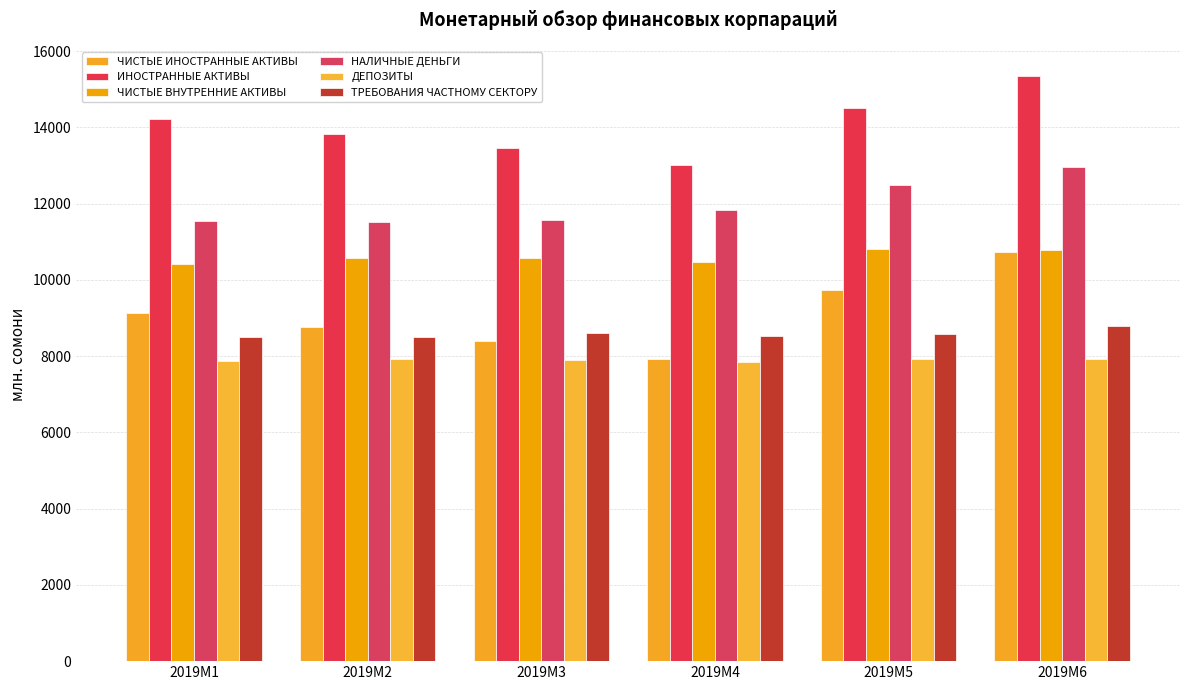

Reading right to left, what are all the values shown in this chart?

ЧИСТЫЕ ИНОСТРАННЫЕ АКТИВЫ: 2019M6=10724.7	2019M5=9743.6	2019M4=7916.0	2019M3=8392.7	2019M2=8770.1	2019M1=9136.8
ИНОСТРАННЫЕ АКТИВЫ: 2019M6=15344.8	2019M5=14520.5	2019M4=13025.1	2019M3=13450.2	2019M2=13838.0	2019M1=14230.8
ЧИСТЫЕ ВНУТРЕННИЕ АКТИВЫ: 2019M6=10777.8	2019M5=10805.6	2019M4=10469.0	2019M3=10578.0	2019M2=10583.0	2019M1=10406.7
НАЛИЧНЫЕ ДЕНЬГИ: 2019M6=12949.2	2019M5=12483.4	2019M4=11843.7	2019M3=11567.0	2019M2=11526.2	2019M1=11553.5
ДЕПОЗИТЫ: 2019M6=7931.4	2019M5=7911.6	2019M4=7850.9	2019M3=7903.3	2019M2=7914.4	2019M1=7865.0
ТРЕБОВАНИЯ ЧАСТНОМУ СЕКТОРУ: 2019M6=8780.7	2019M5=8573.1	2019M4=8537.6	2019M3=8606.8	2019M2=8495.3	2019M1=8497.0